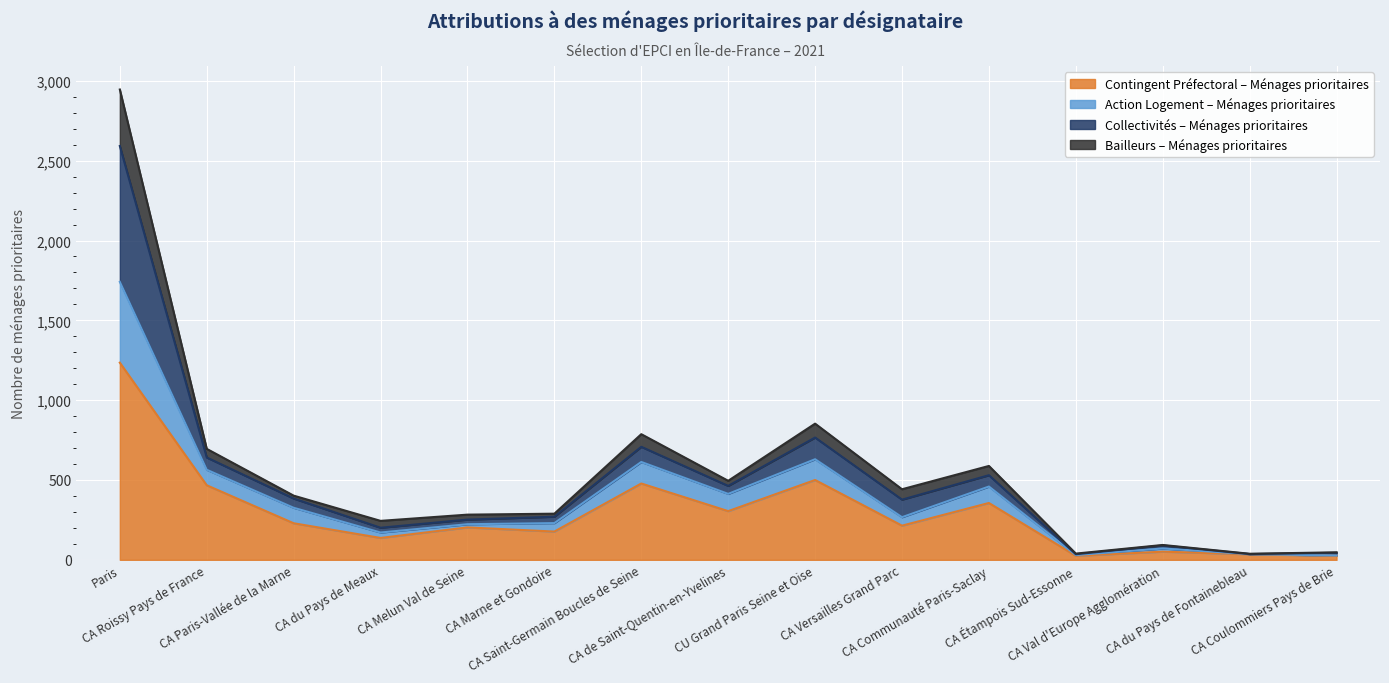

True or false: Contingent Préfectoral – Ménages prioritaires has more than 1 interior local peaks.

True